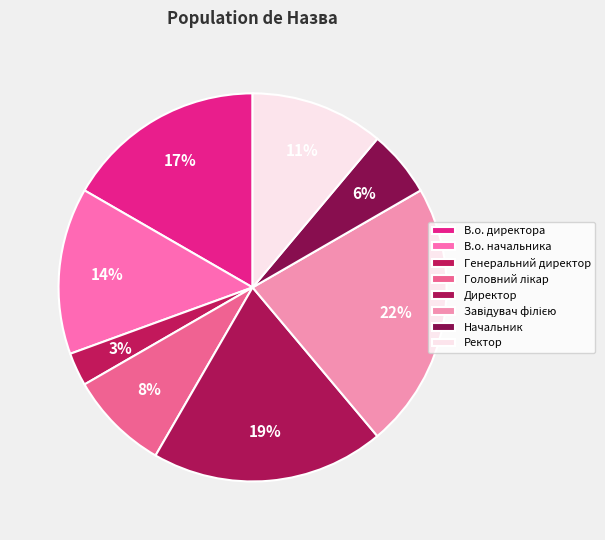

How many slices are in this pie chart?

8